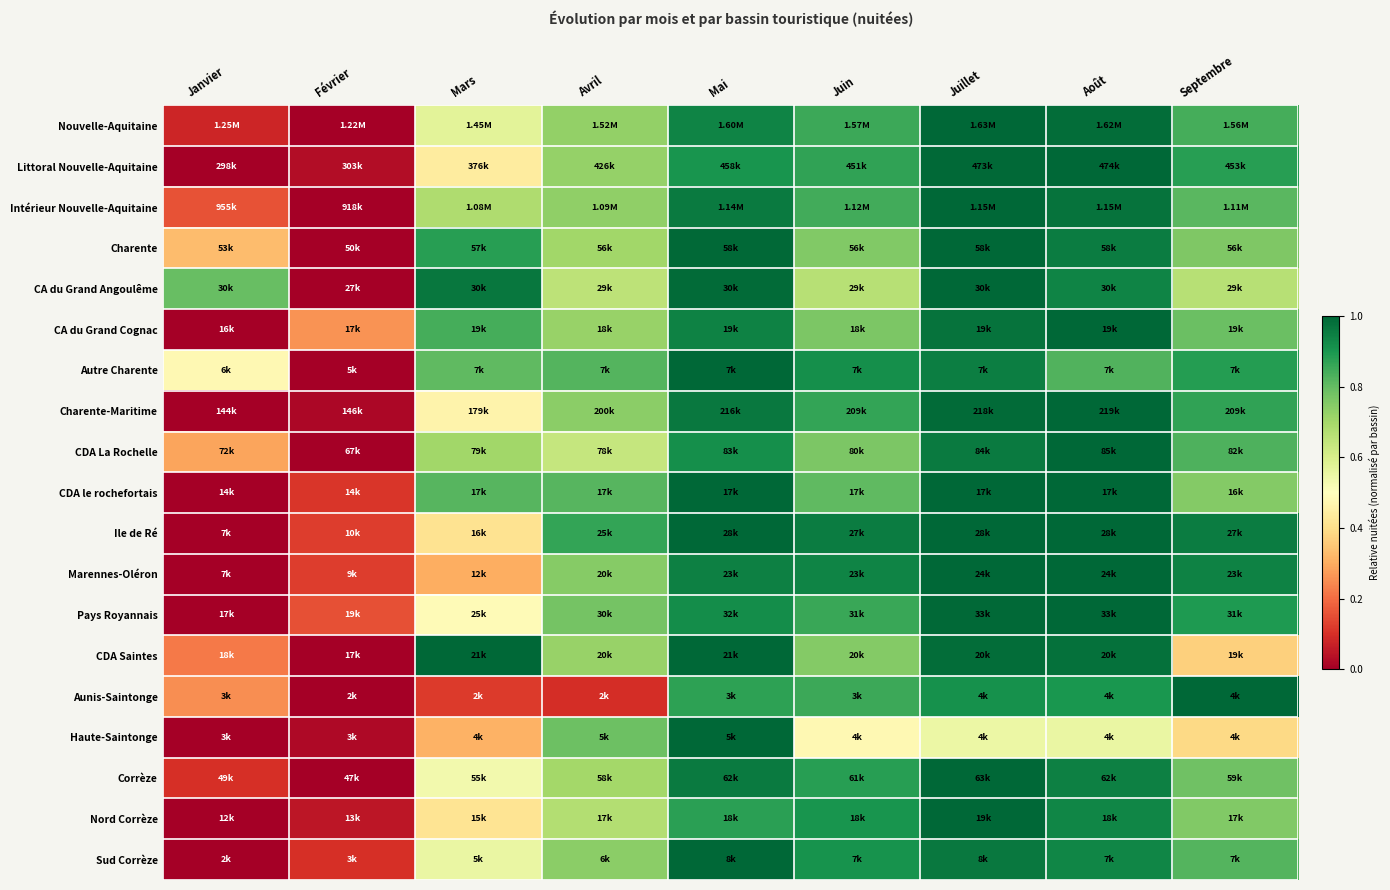

At which category is the sum across all series the highest?

Juillet